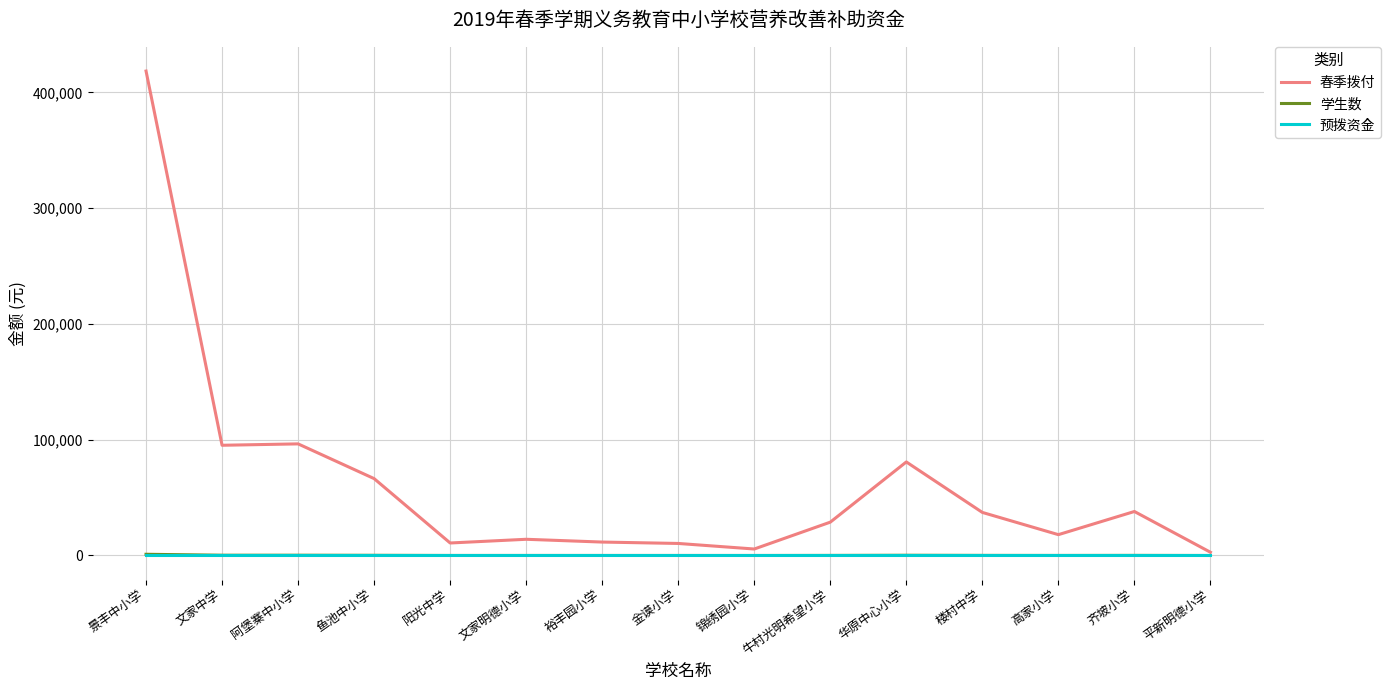

Which label corresponds to the largest value in the chart?

景丰中小学